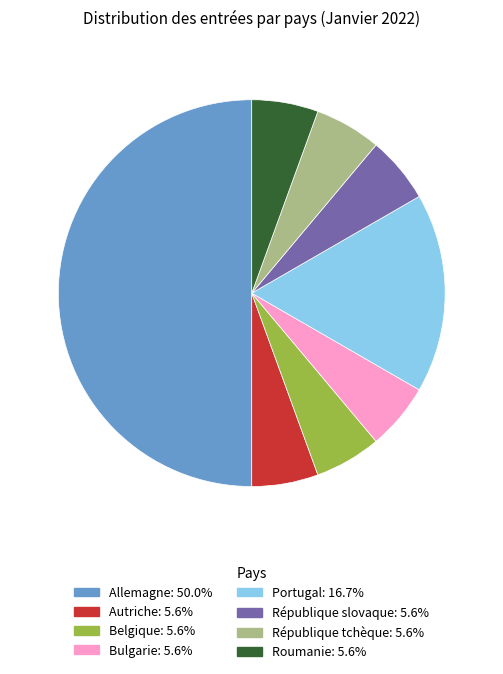

Which category has the biggest portion of the pie?

Allemagne